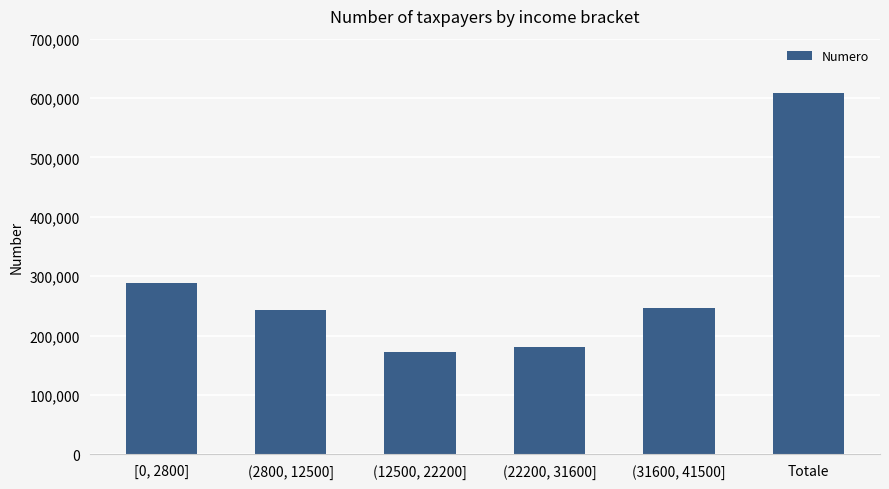

What is the sum of the values at (12500, 22200] and [0, 2800]?

460751